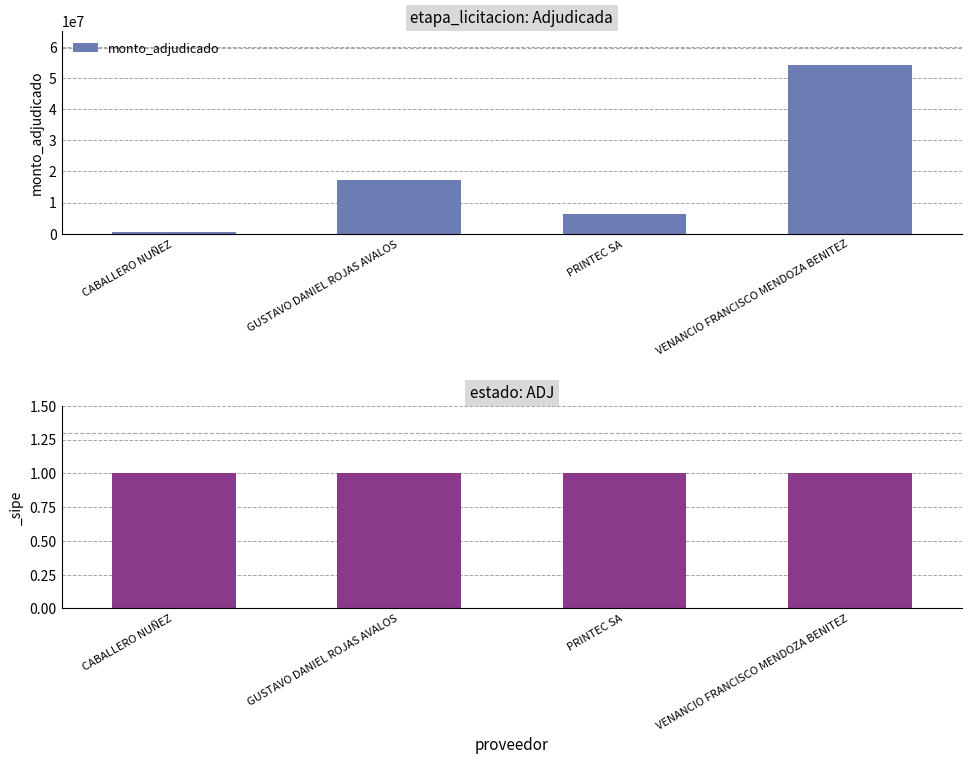

What is the change in value from PRINTEC SA to VENANCIO FRANCISCO MENDOZA BENITEZ?

+48020000